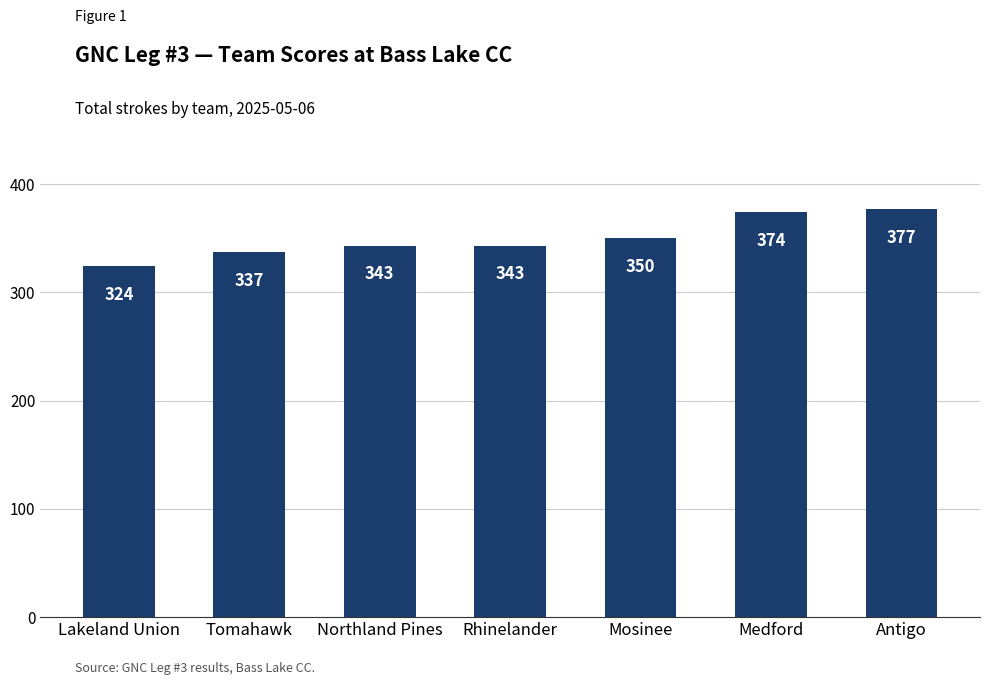

How many categories are shown in the chart?

7